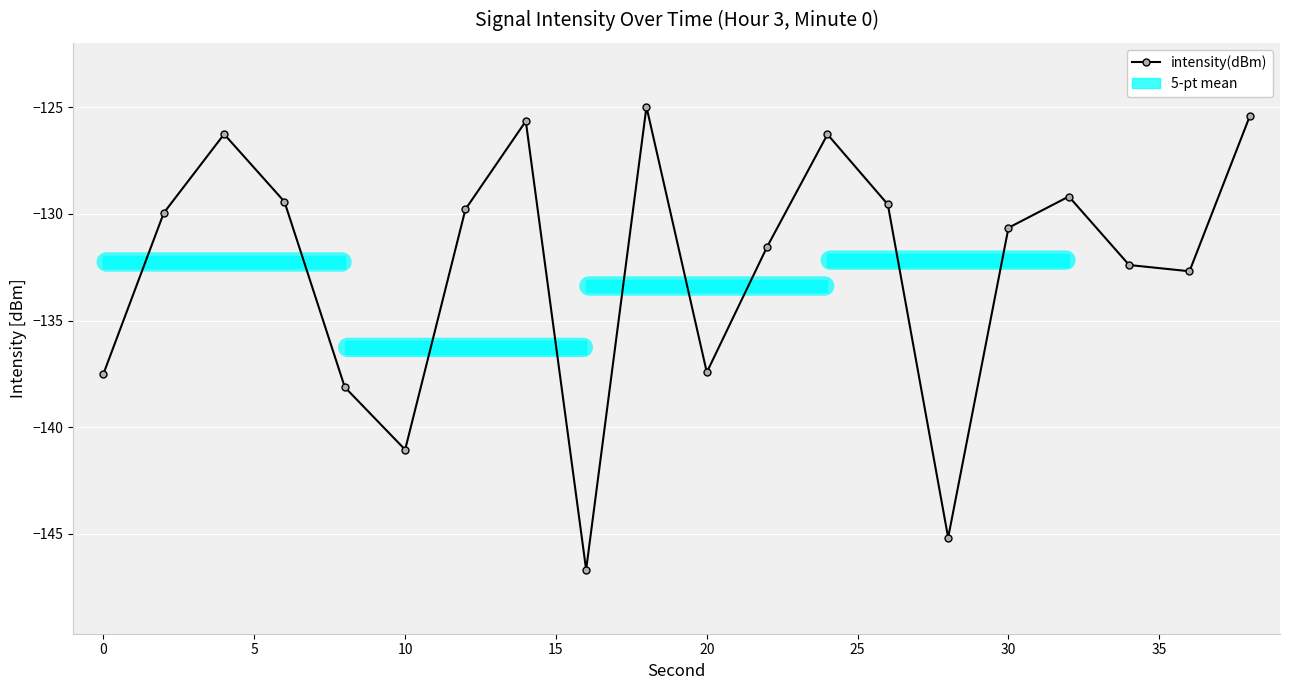

What is the maximum value shown in the chart?

-125.0